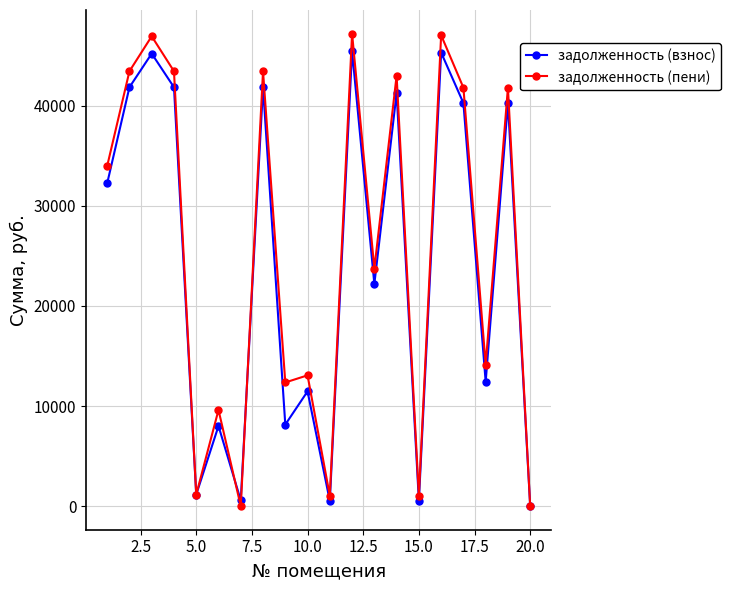

At how many categories does at least one series exceed 36095?

9